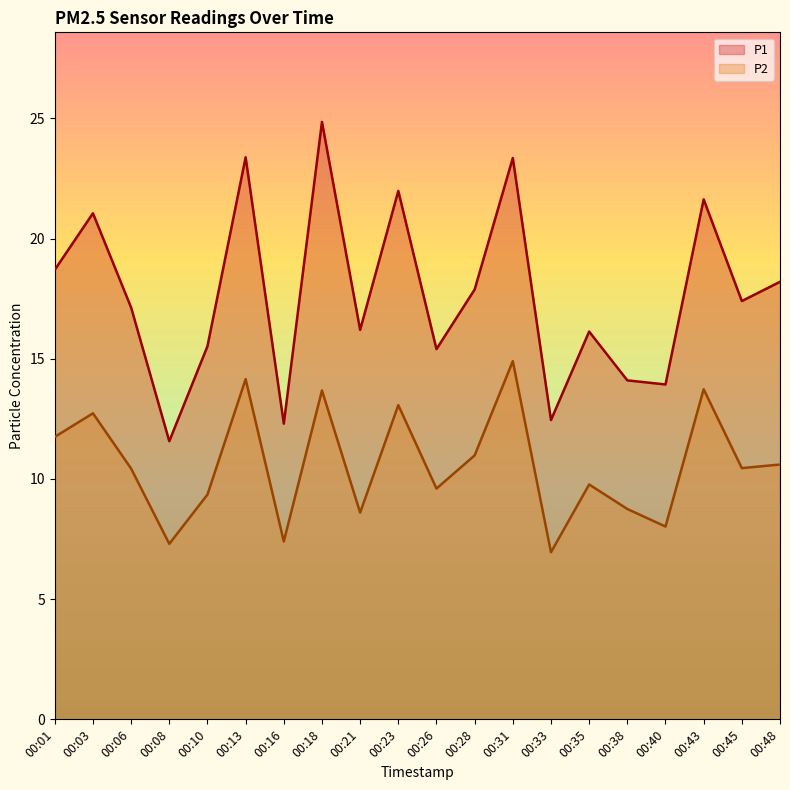

At which category is the sum across all series the highest?

00:18